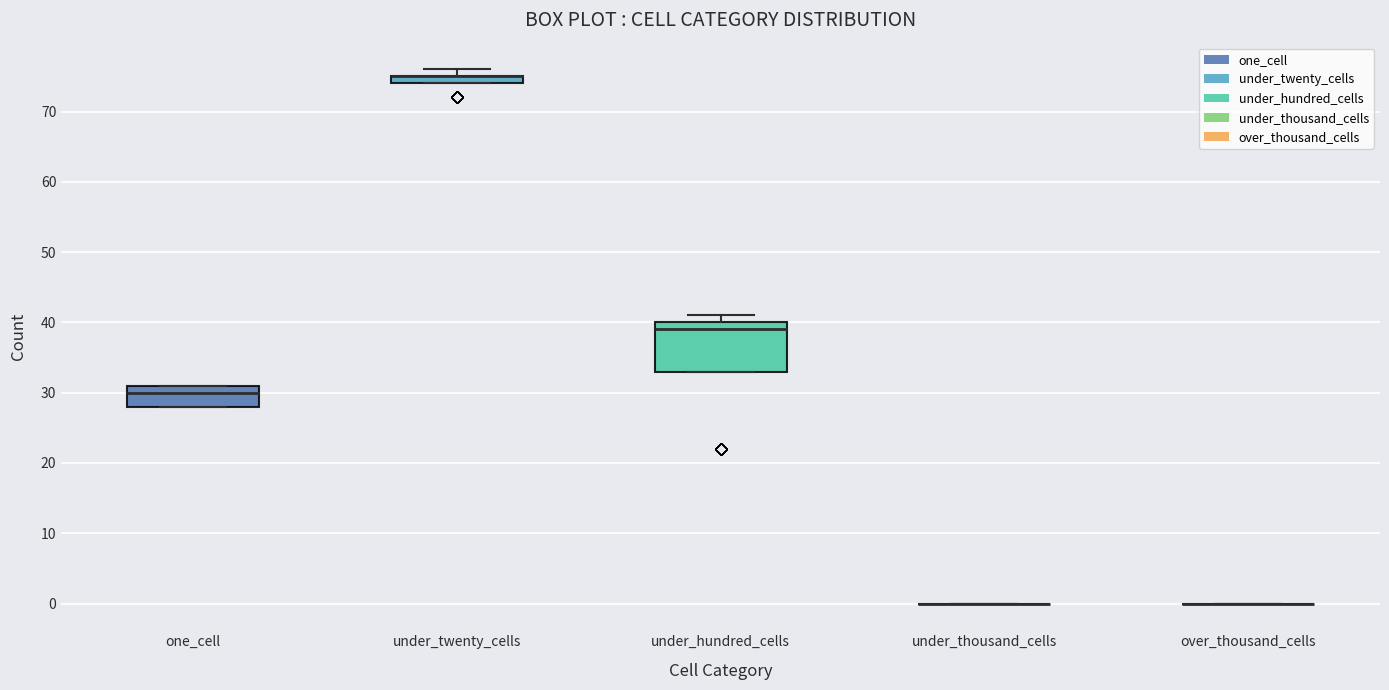

Comparing the boxes themselves (not the whiskers), which one is the tallest?

under_hundred_cells